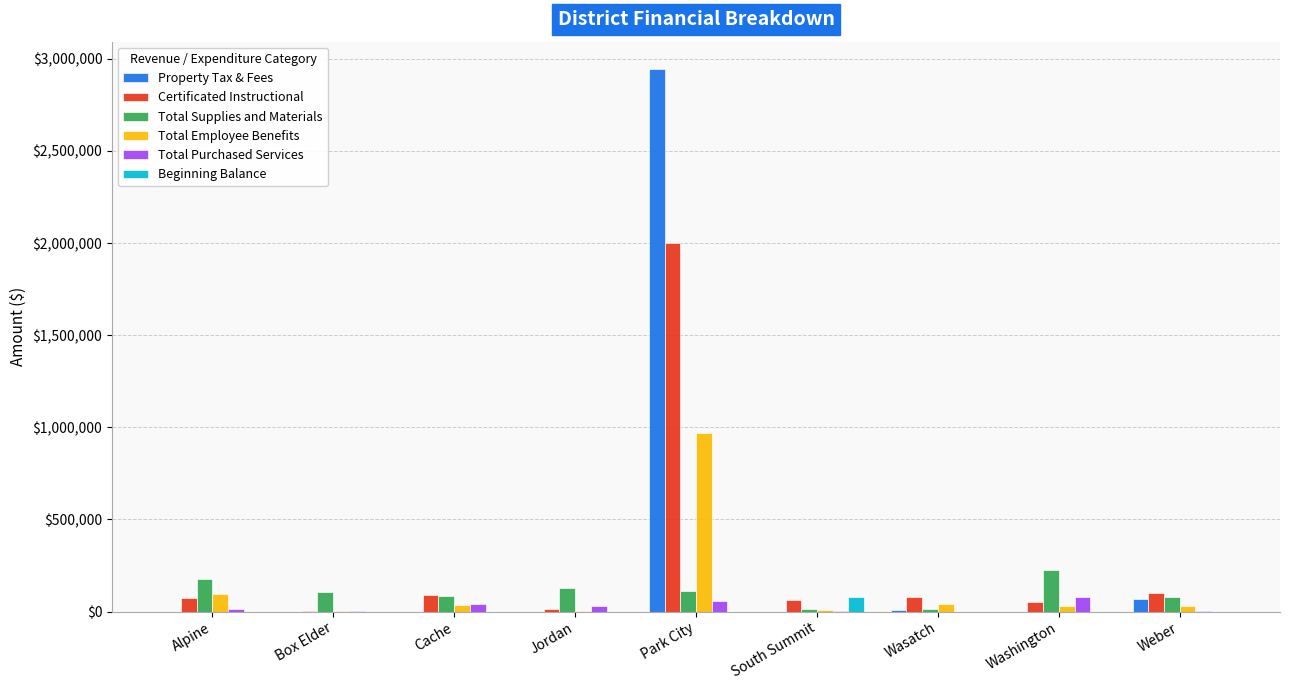

What is the maximum value for Certificated Instructional?

1999680.6